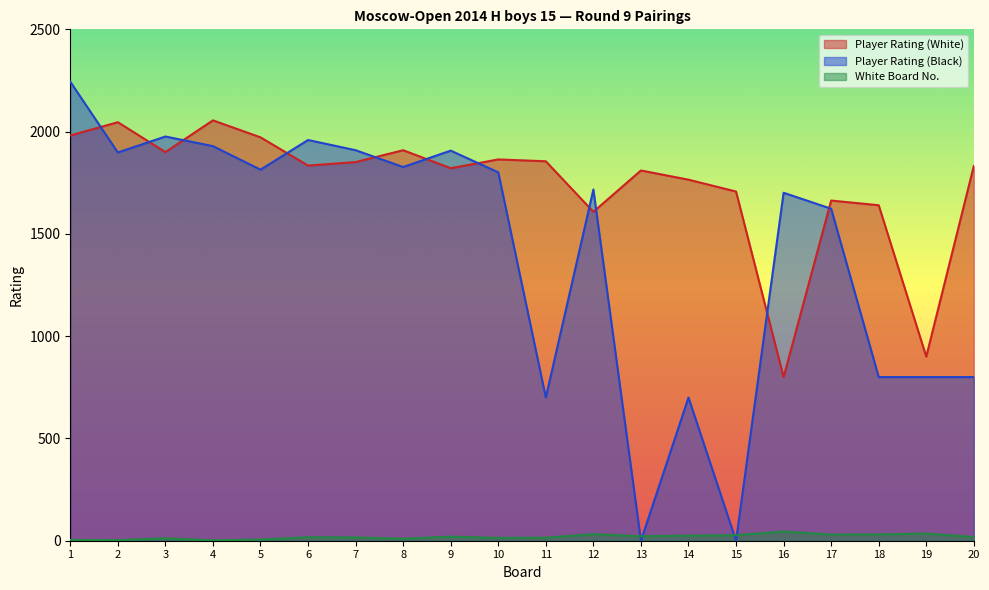

What is the total value across all series at 10?

3679